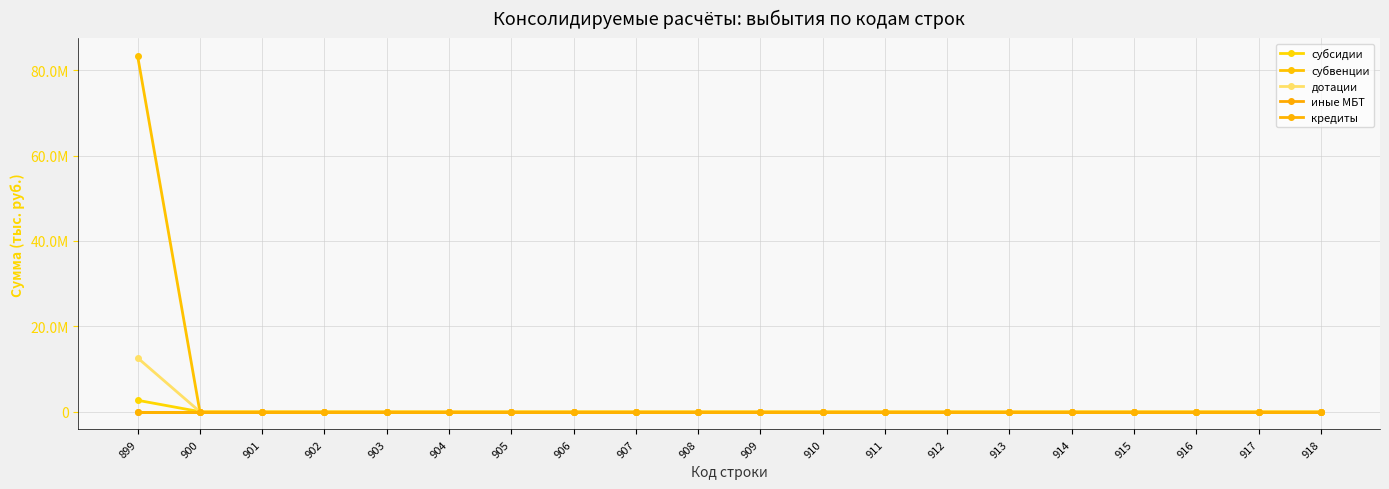

Which series has the widest spread of values?

субвенции